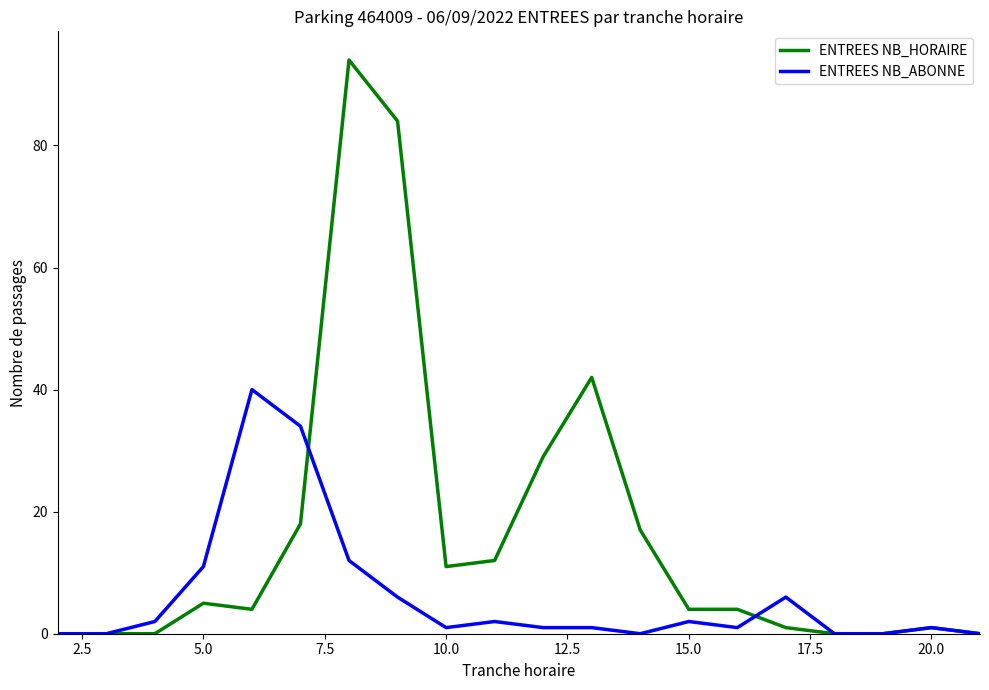

What is the maximum value for ENTREES NB_HORAIRE?

94